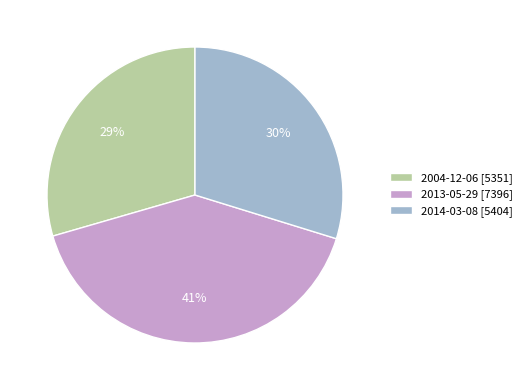

Do 2004-12-06 [5351] and 2014-03-08 [5404] together represent more than half of the pie?

Yes